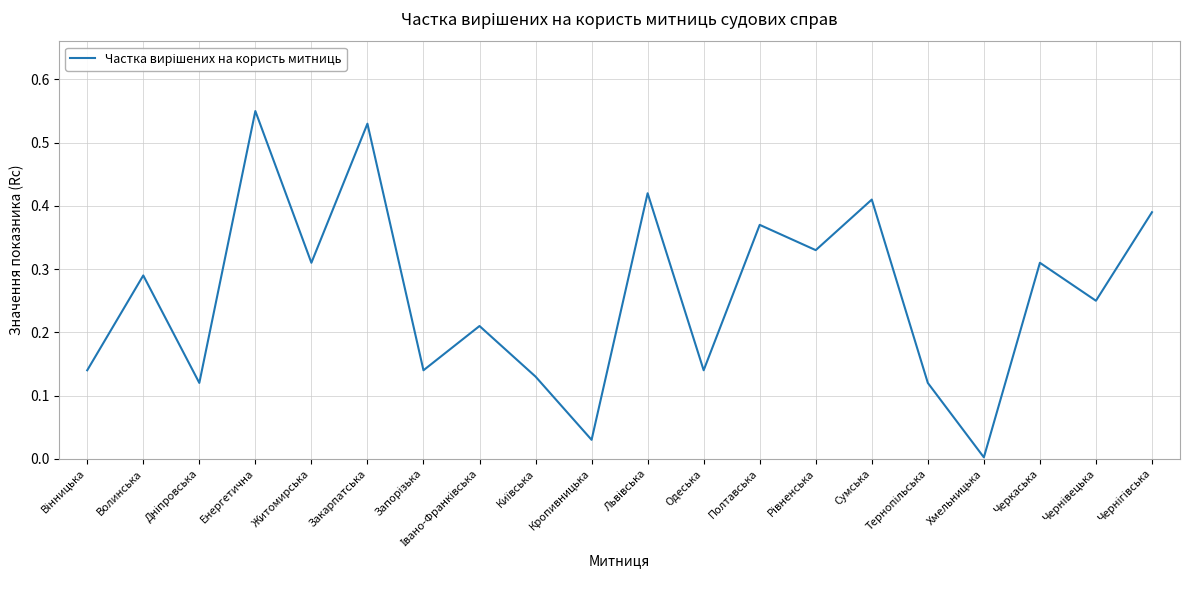

Which label corresponds to the smallest value in the chart?

Хмельницька